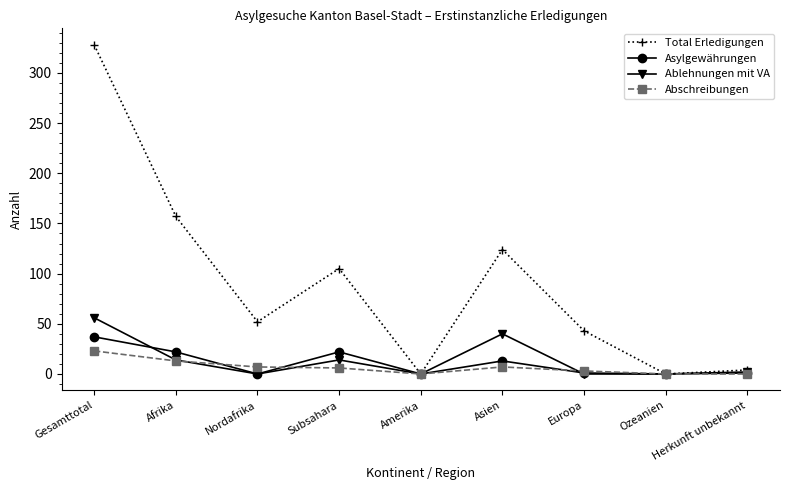

Which series changed the most between Afrika and Asien?

Total Erledigungen